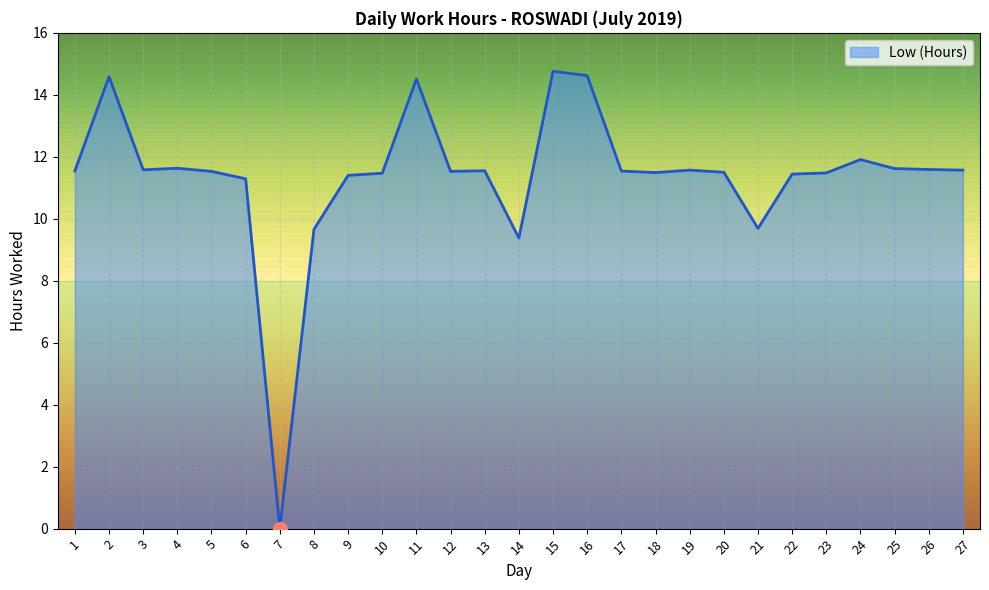

At which category does the chart reach its minimum across all series?

7